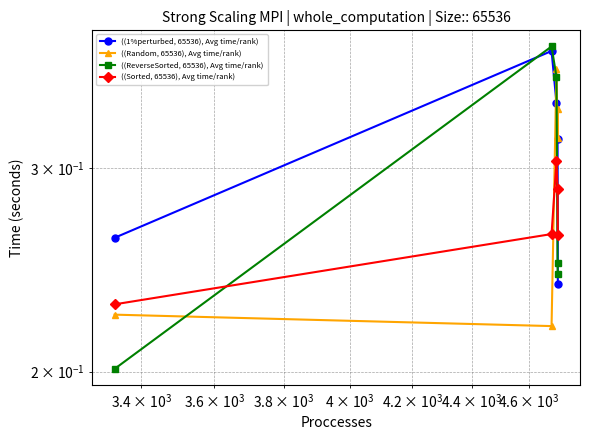

What is the value of the ((1%perturbed, 65536), Avg time/rank) point at the 1st from the left?

0.3